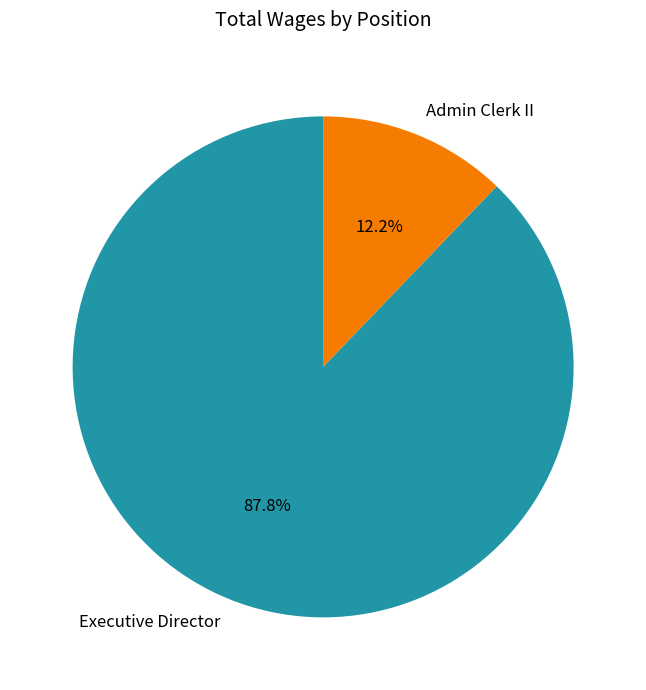

To the nearest percent, what percentage of the pie is Executive Director?

88%